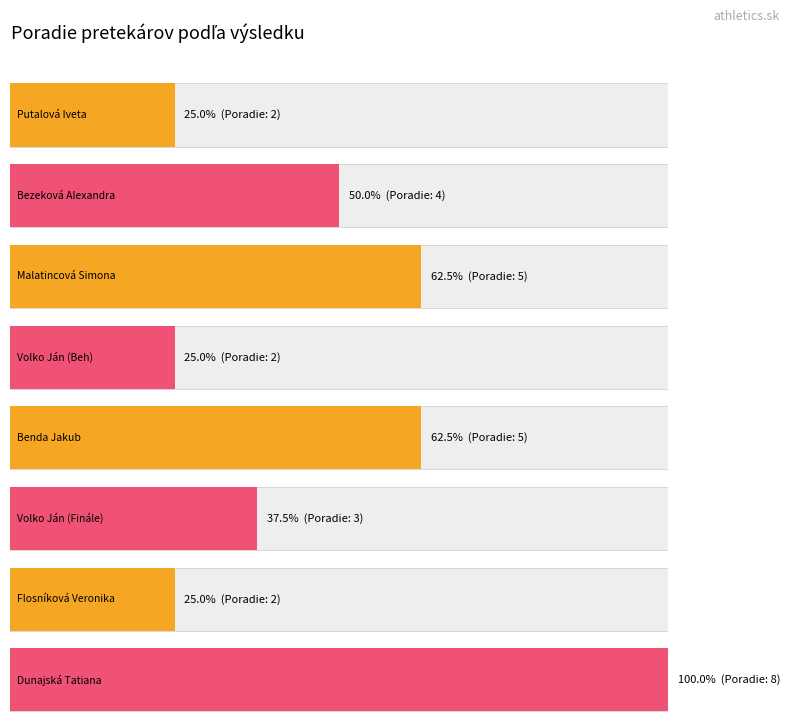

List the labels in order of value, smallest first.

Putalová Iveta, Volko Ján (Beh), Flosníková Veronika, Volko Ján (Finále), Bezeková Alexandra, Malatincová Simona, Benda Jakub, Dunajská Tatiana